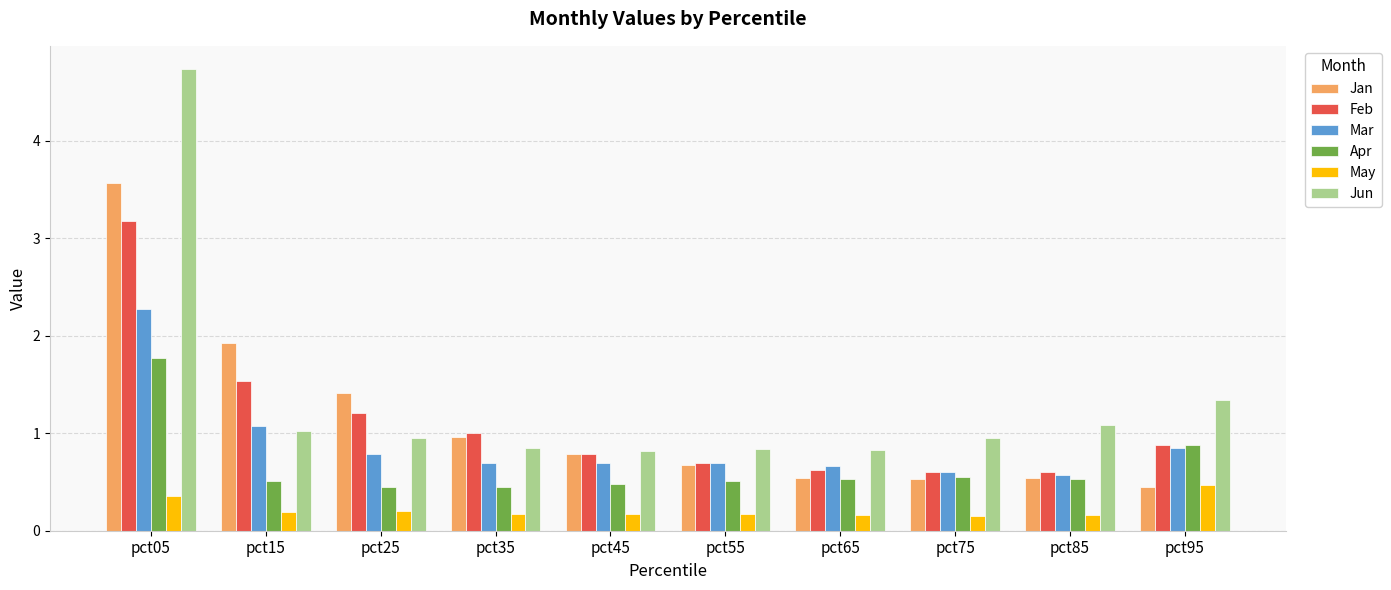

What is the difference between the highest and lowest values at pct65?

0.7